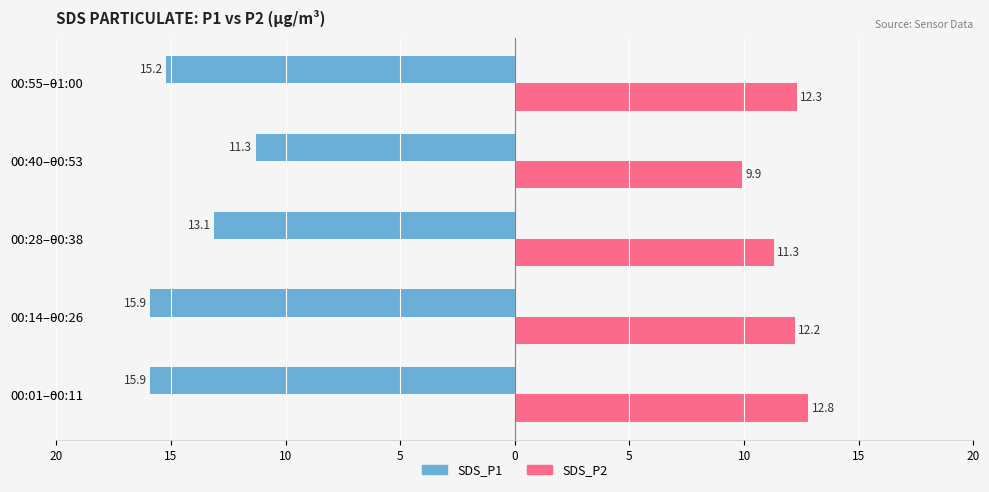

What is the lowest value of the SDS_P2 series?

9.9